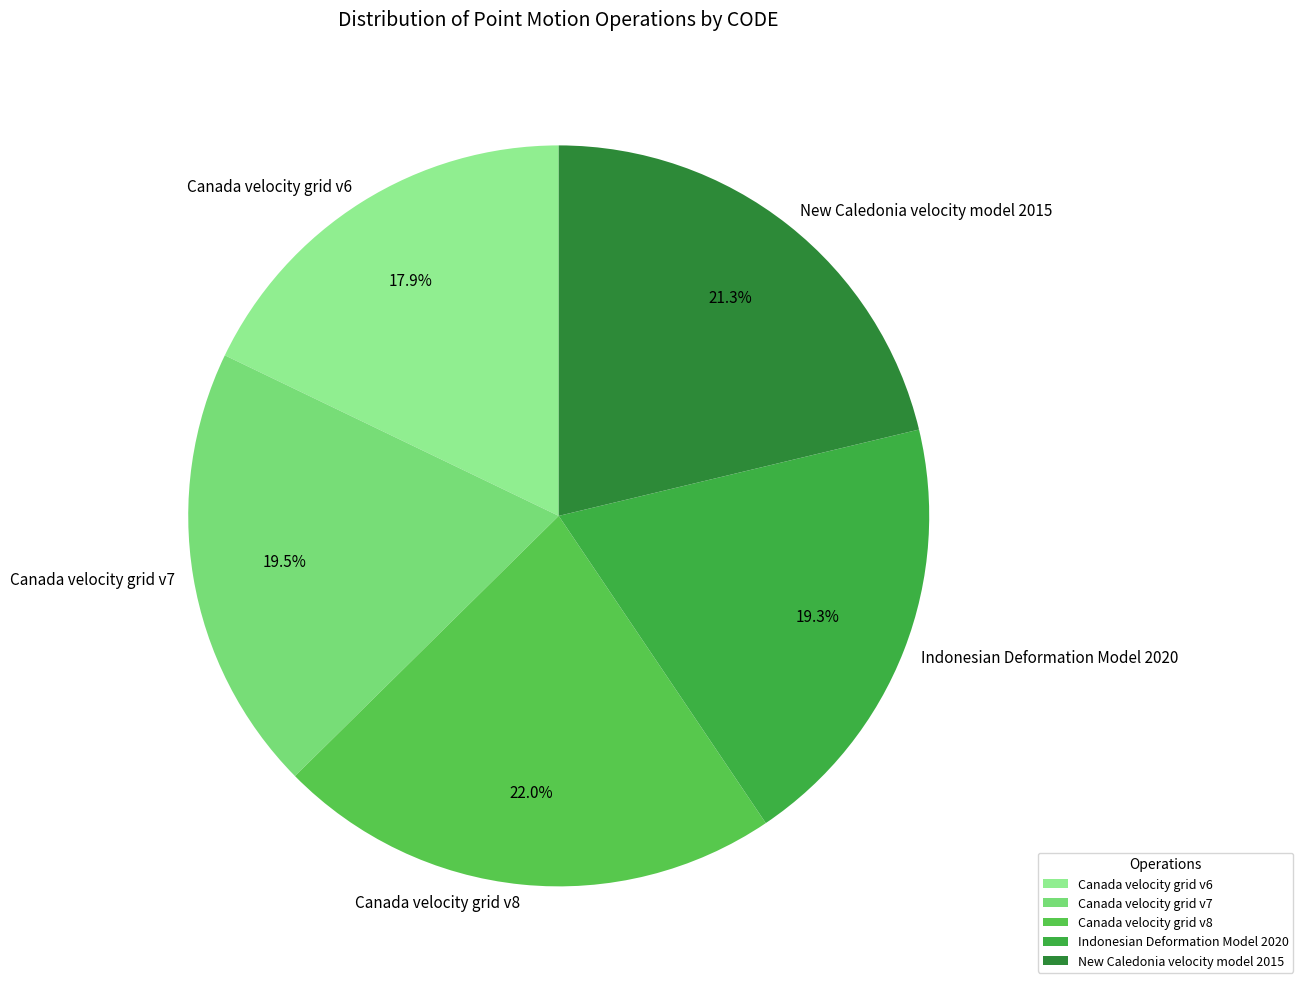

How many slices are in this pie chart?

5